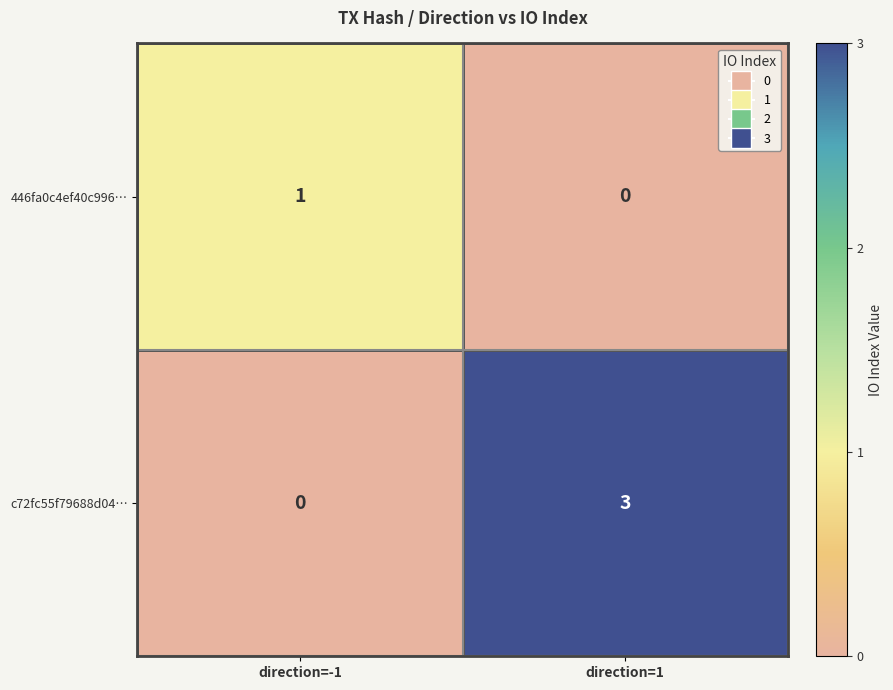

Which label corresponds to the largest value in the chart?

direction=1